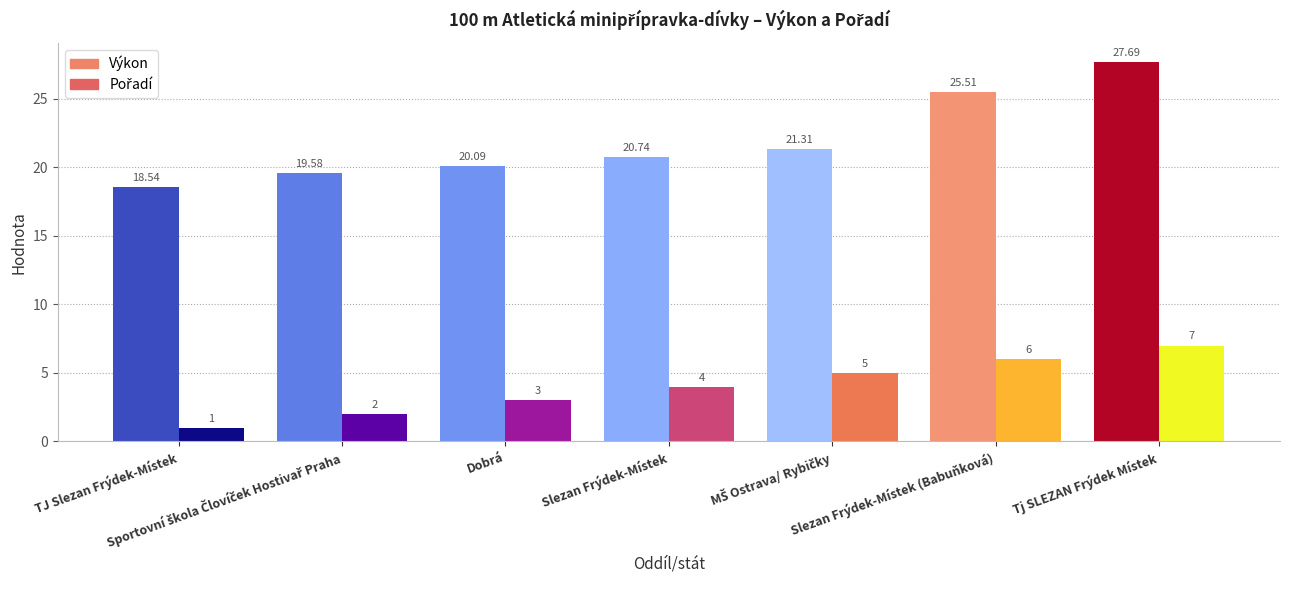

Which series has the largest range (max minus min)?

Výkon